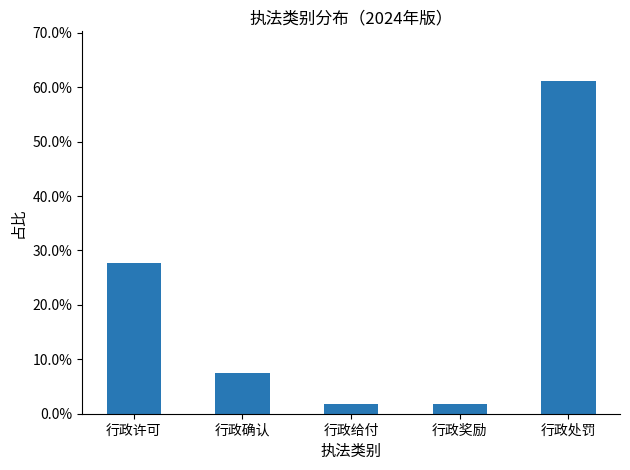

Which label corresponds to the largest value in the chart?

行政处罚